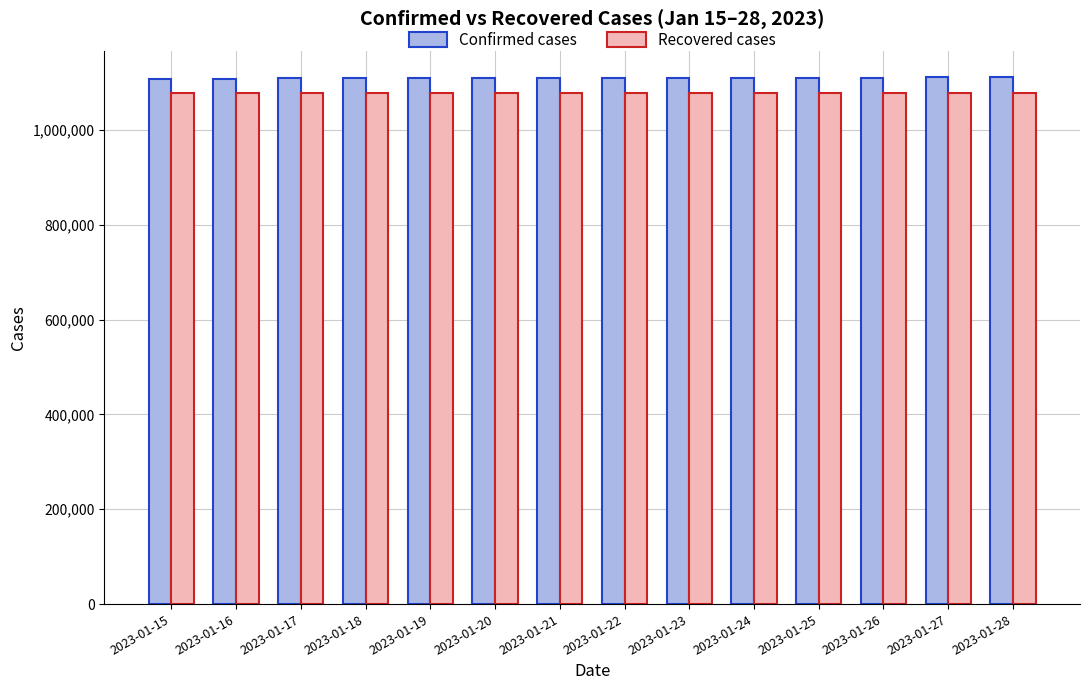

True or false: Confirmed cases has a value of 1110760 at 2023-01-27.

True